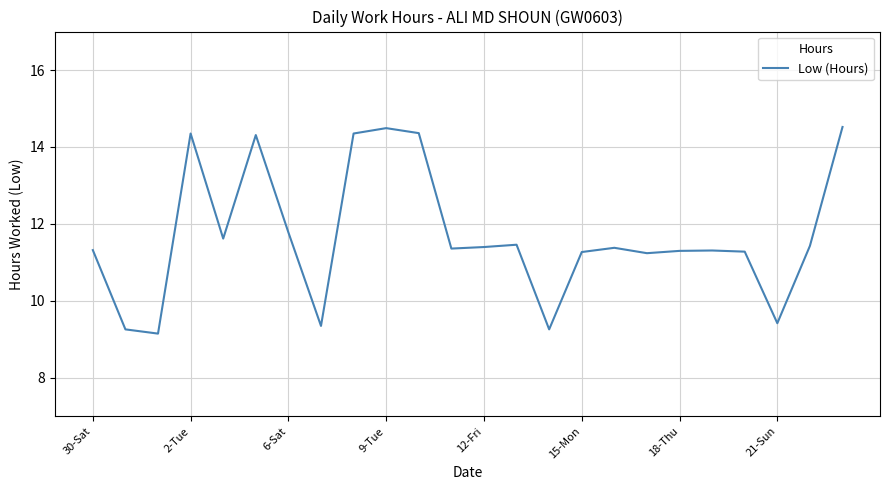

How many values exceed 11?

19